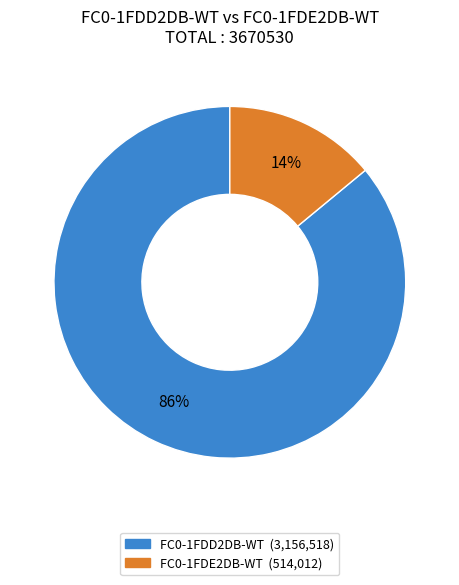

Is there any slice that represents more than half of the pie?

Yes